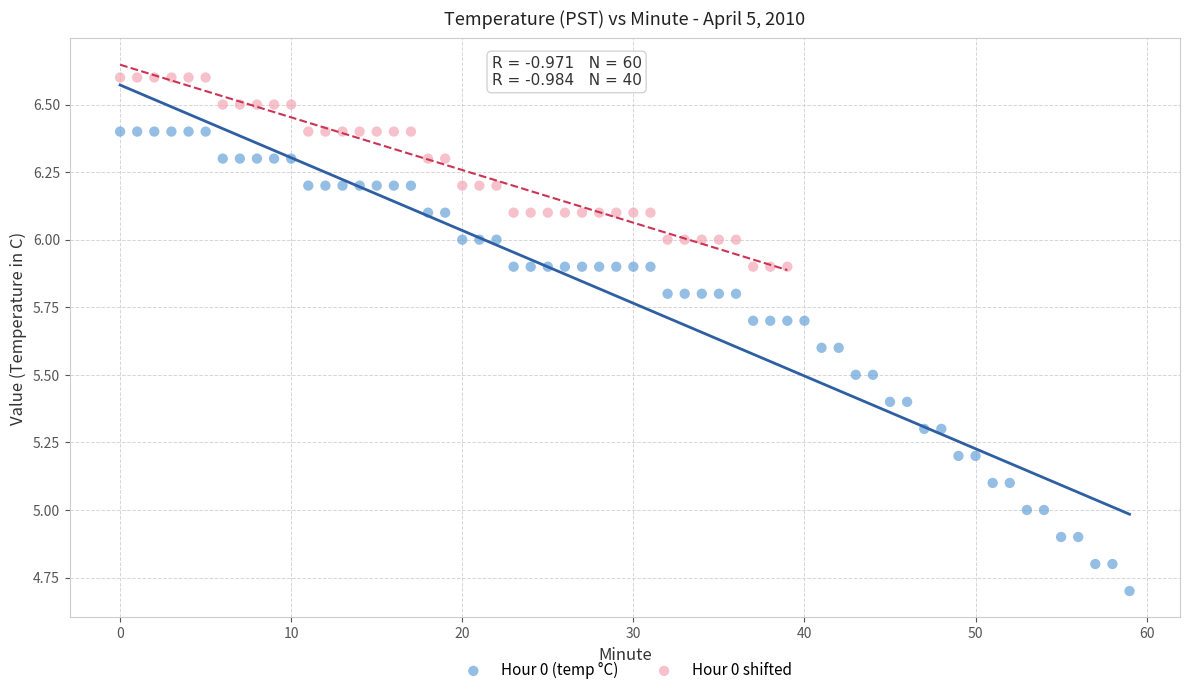

Which series contains the lowest Y value?

Hour 0 (temp °C)